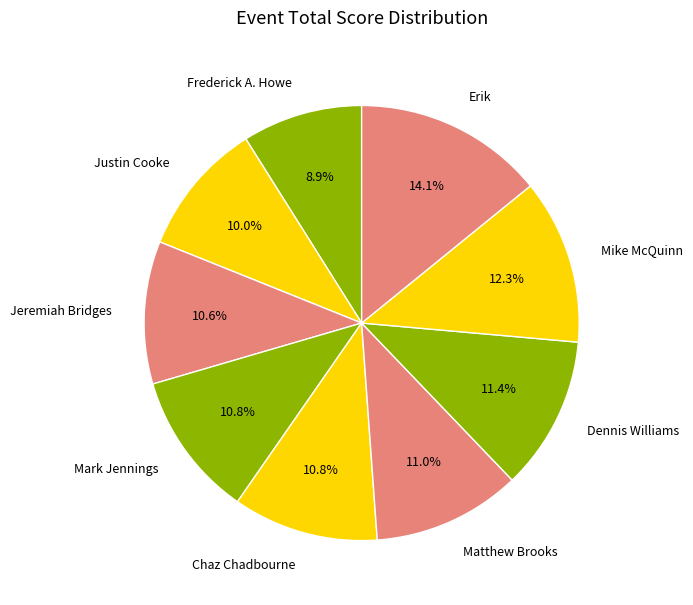

Is there any slice that represents more than half of the pie?

No